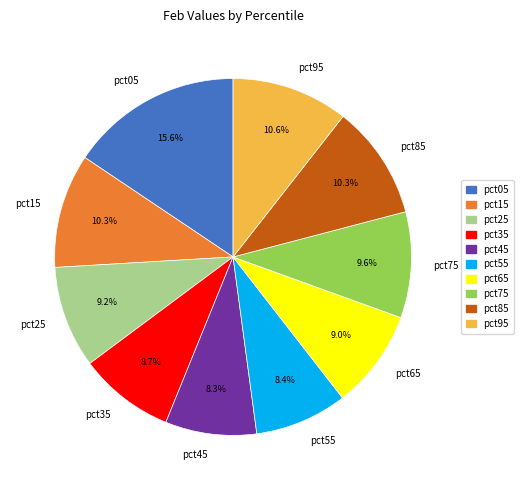

How many segments does this pie chart have?

10